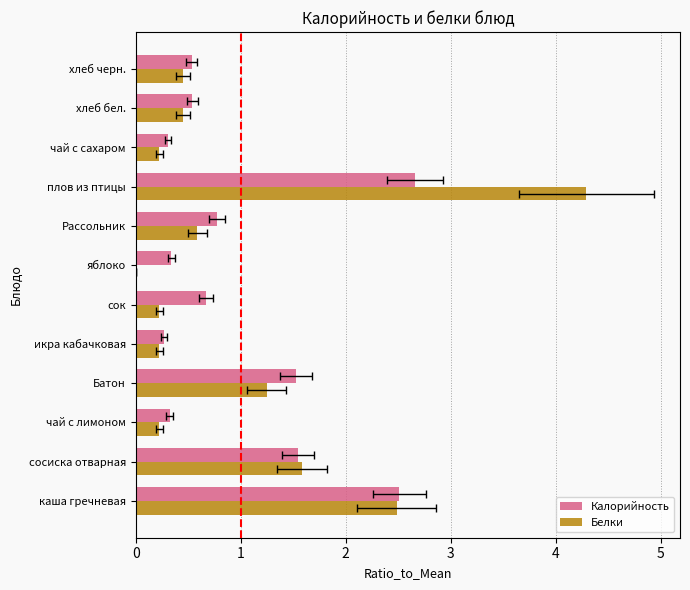

What is the average value of the Белки series?

1.0